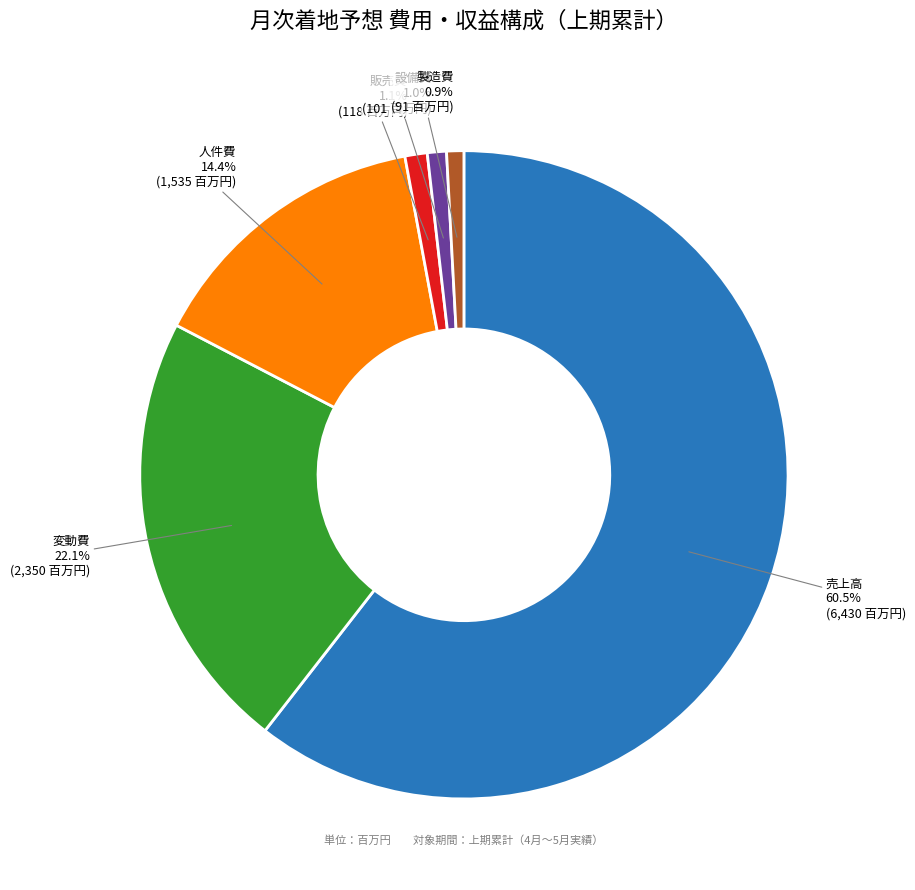

What is the largest slice in the pie chart?

売上高